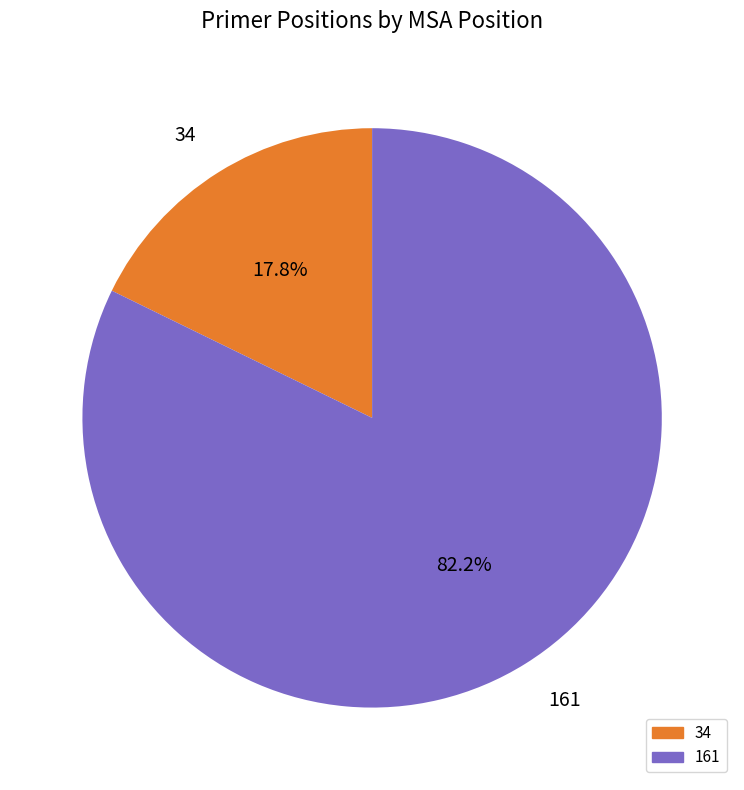

To the nearest percent, what is the average slice percentage?

50%